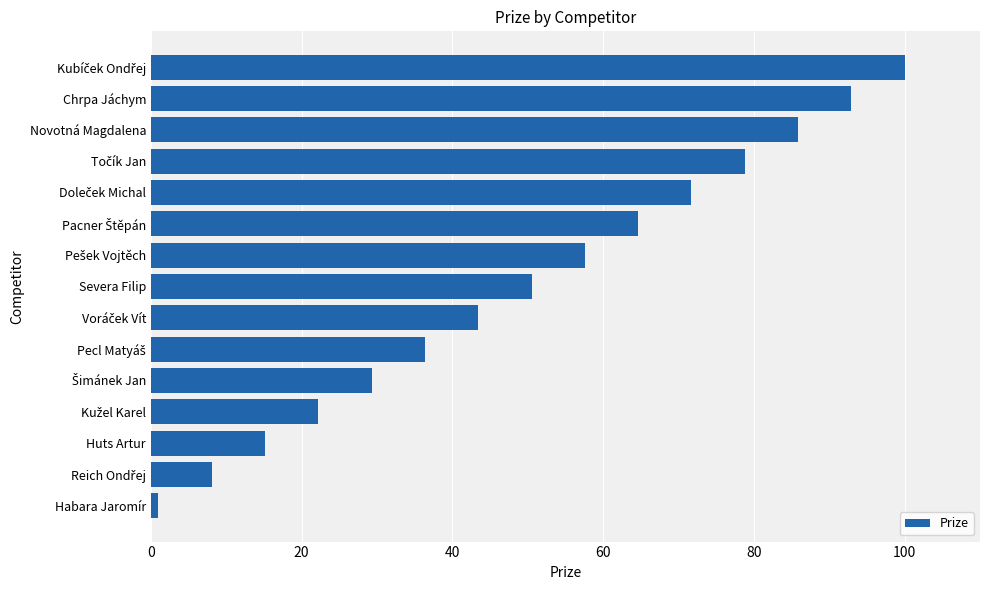

True or false: the data shows 15.1 at Huts Artur.

True